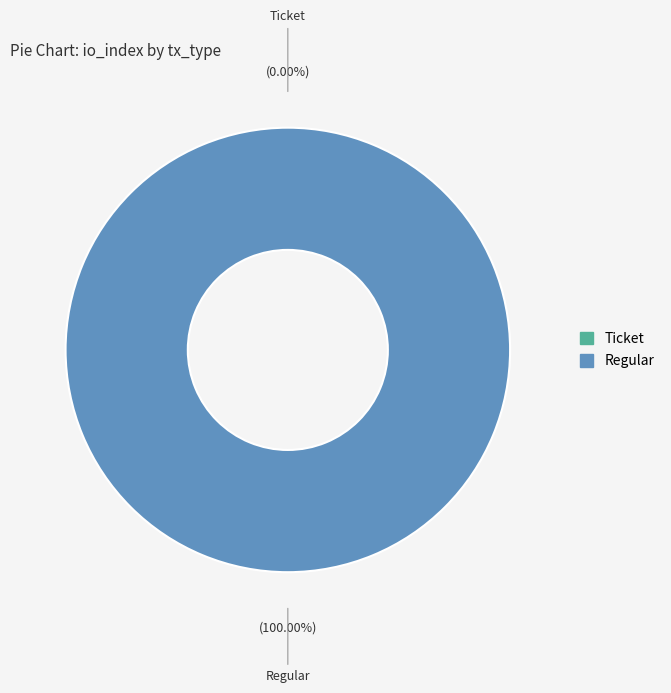

To the nearest percent, what is the difference between the Regular and Ticket slice percentages?

100%